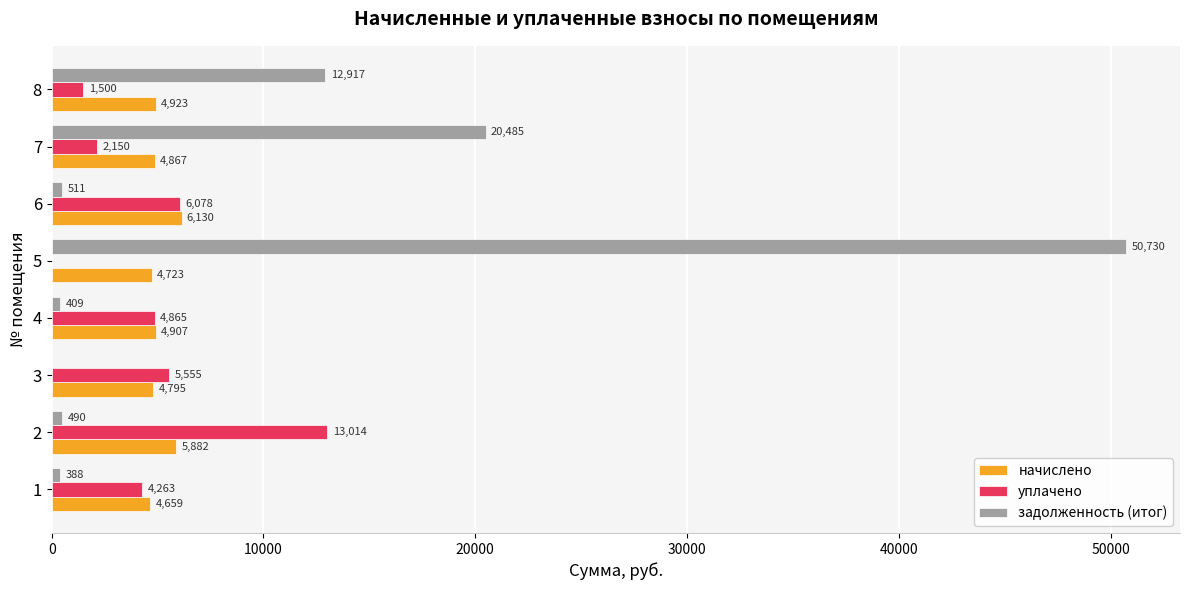

At which category is the sum across all series the highest?

5